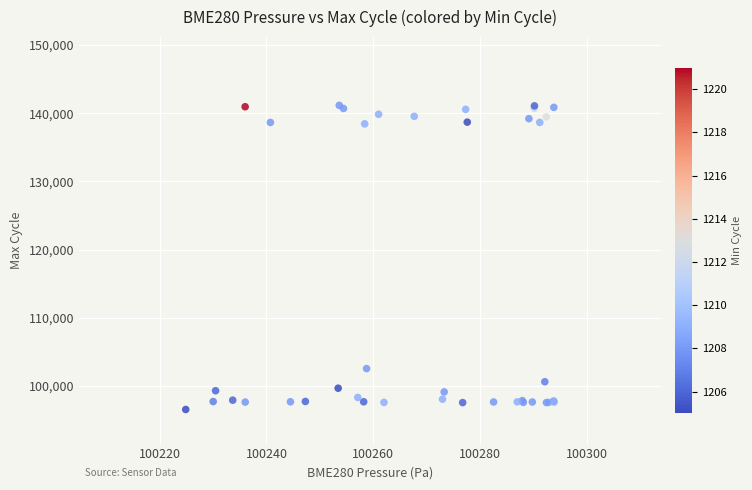

What Y value in the scatter plot is closest to 118865?

102563